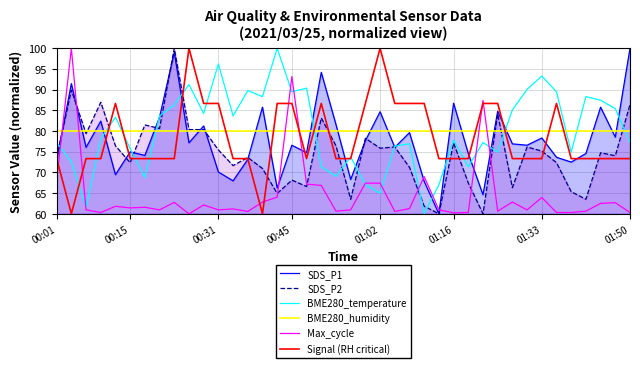

What is the value of the Max_cycle point at the 5th from the left?

61.8